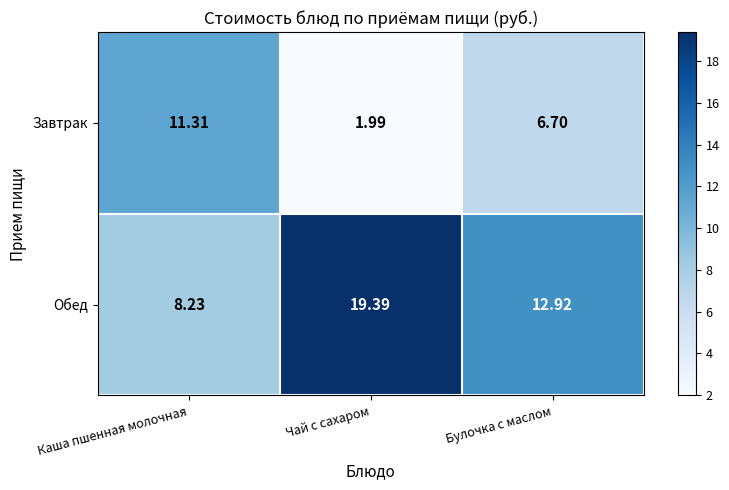

How many data points in Завтрак are less than 6?

1